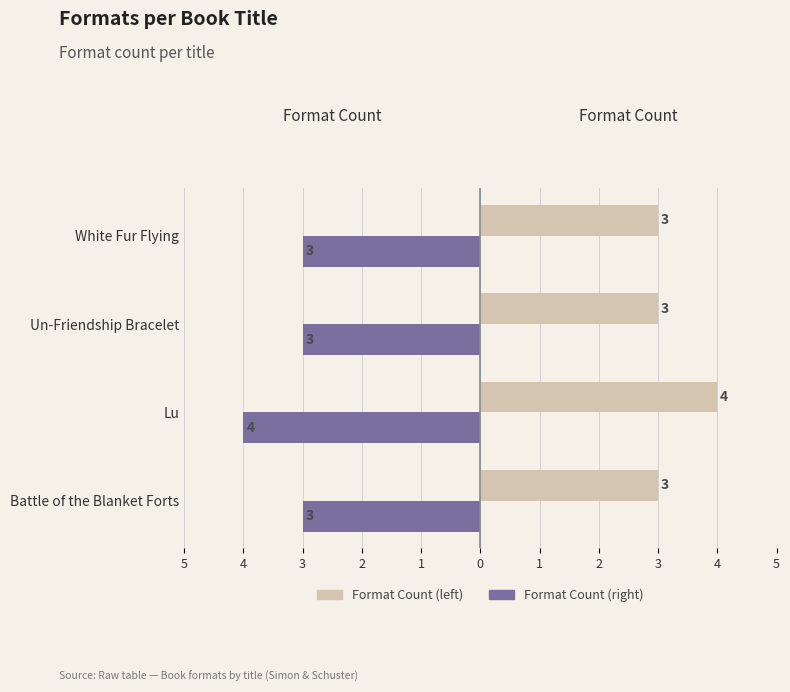

How many bars are there in each group?

2